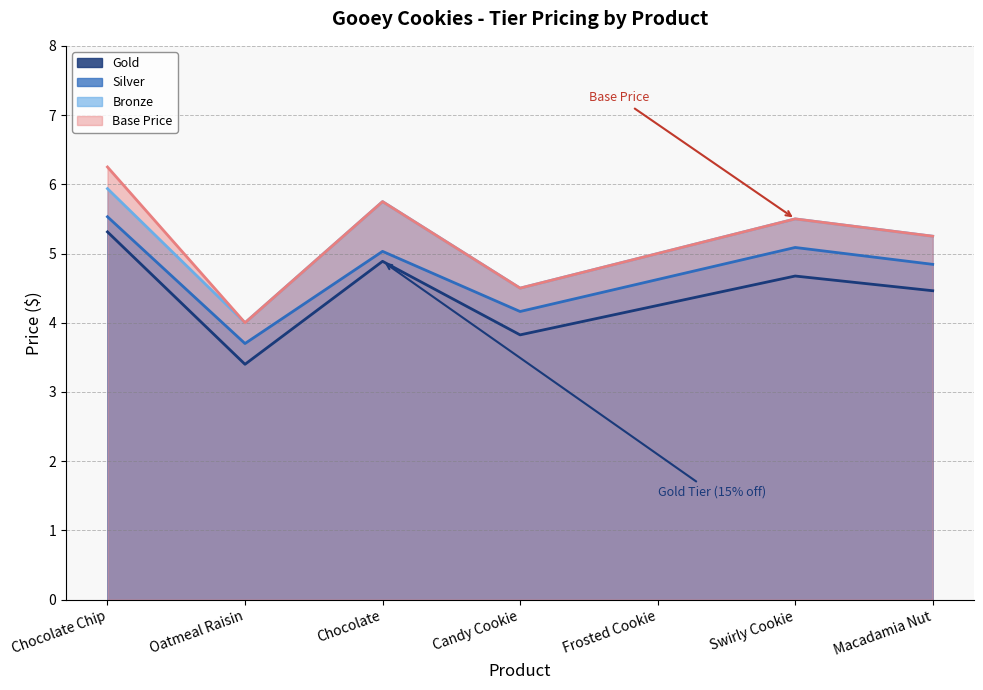

Which category has the lowest value across all series?

Oatmeal Raisin